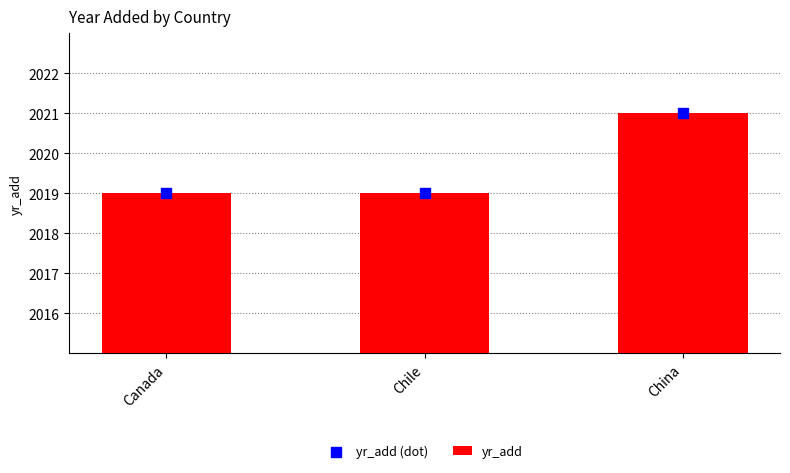

Which series has the largest Y range (max minus min)?

yr_add